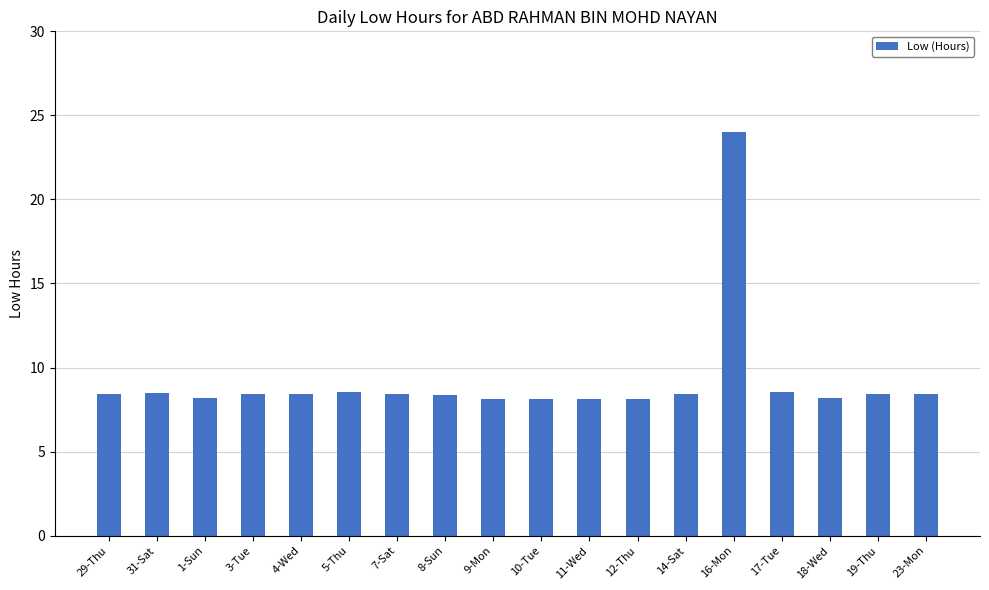

What is the average value?

9.2